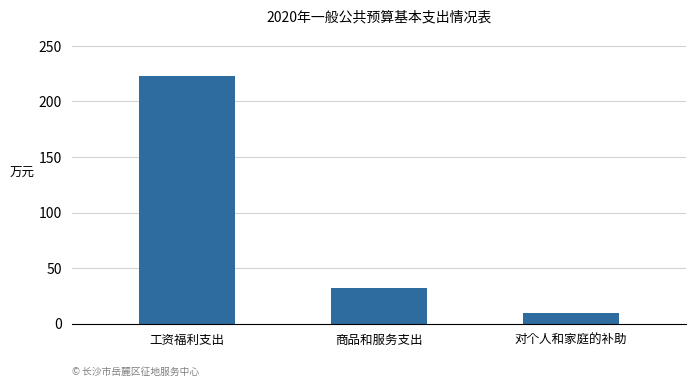

Reading left to right, list all the values displayed in this chart.

223.2	31.9	9.6